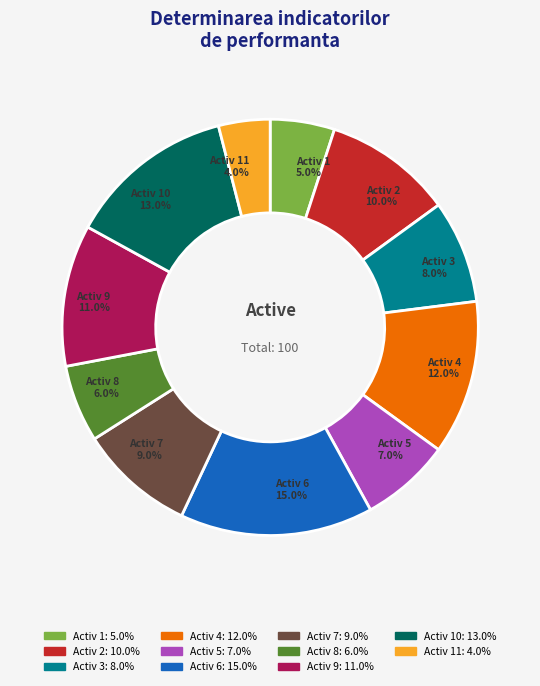

Is there any slice that represents more than half of the pie?

No